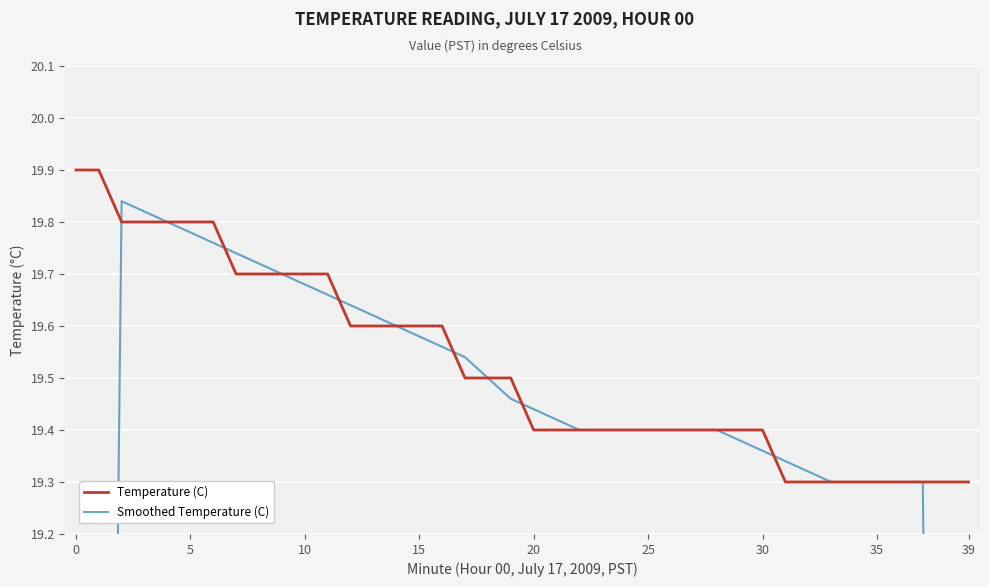

What is the label of the 22nd point from the right?

18